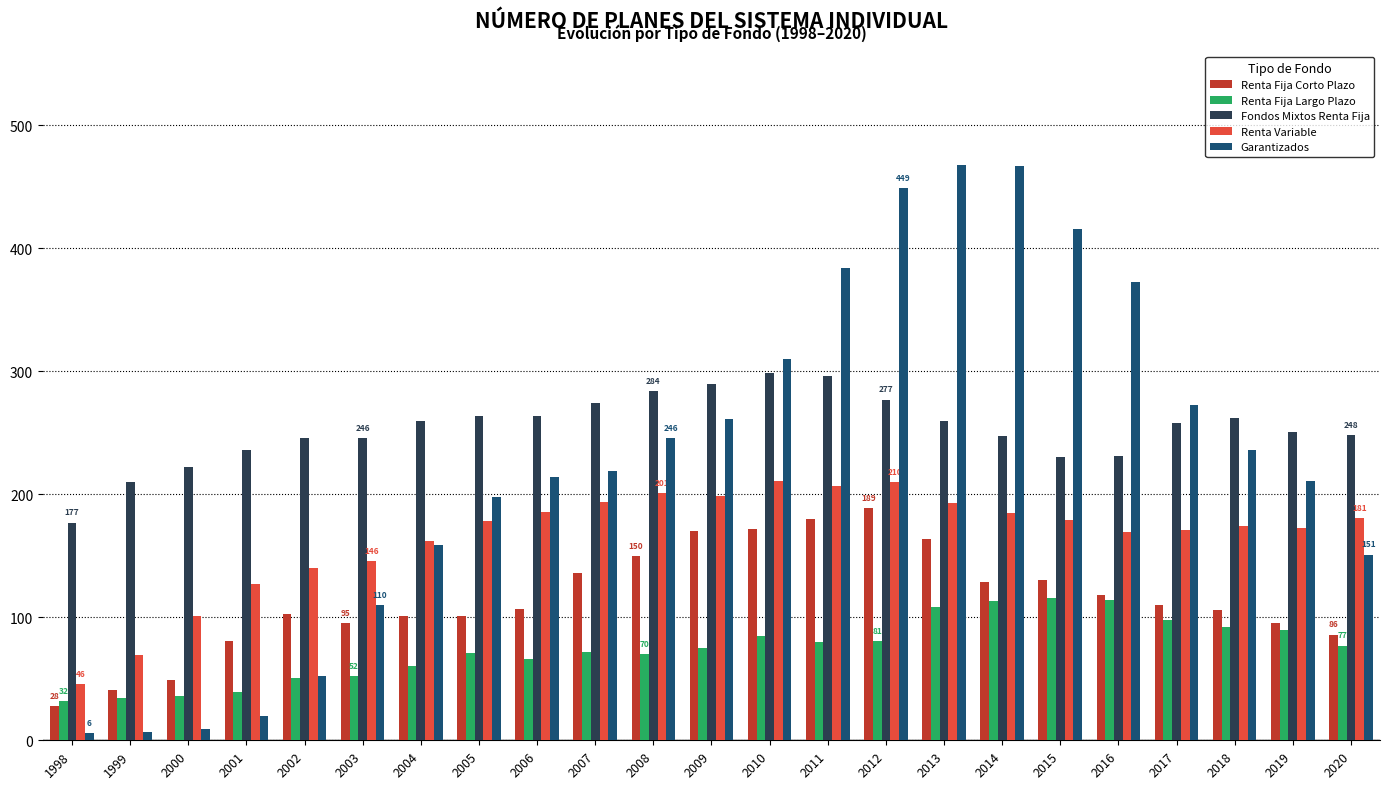

What is the total value across all series at 2001?

503